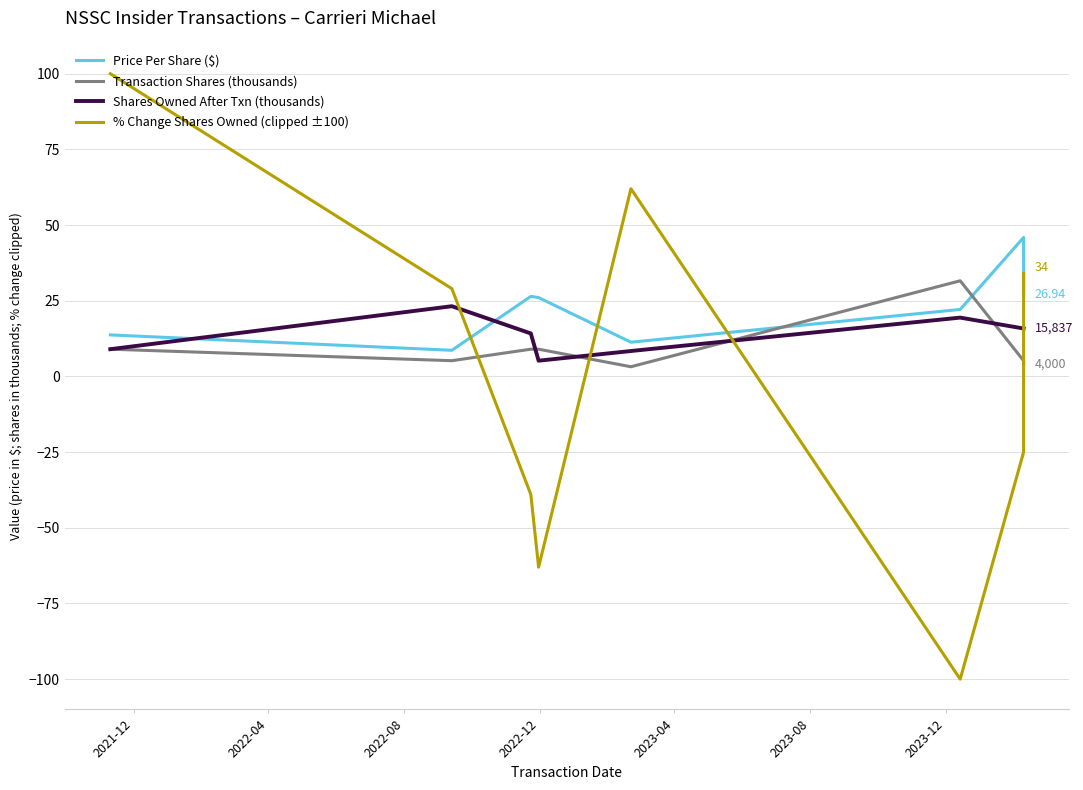

In Transaction Shares (thousands), how many points are lower than both neighbors (excluding endpoints)?

2